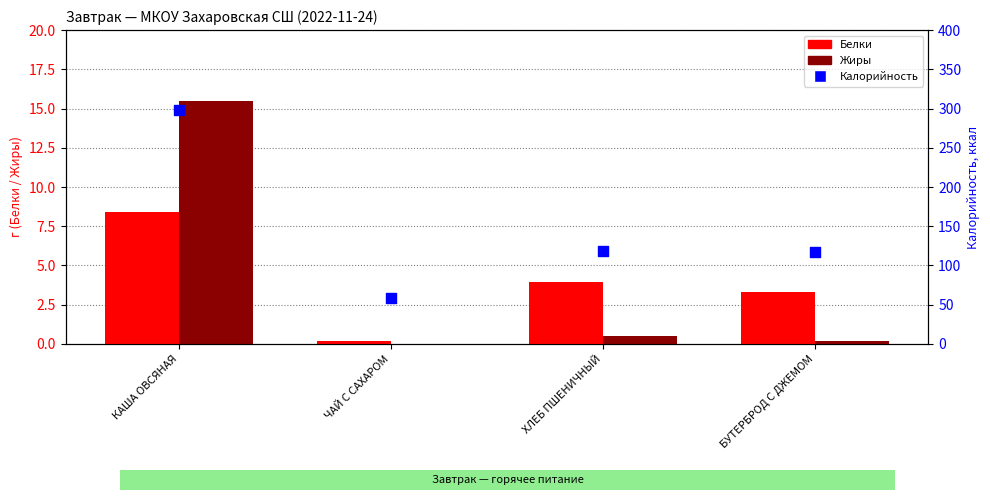

Which series reaches the minimum Y coordinate?

Жиры